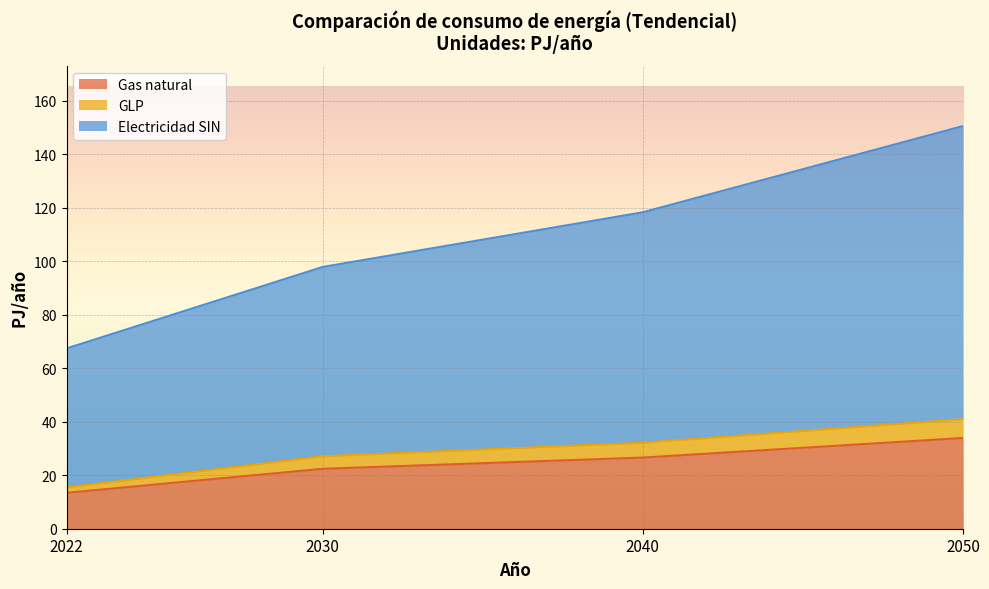

Is it true that GLP equals 9.2 at 2022?

False